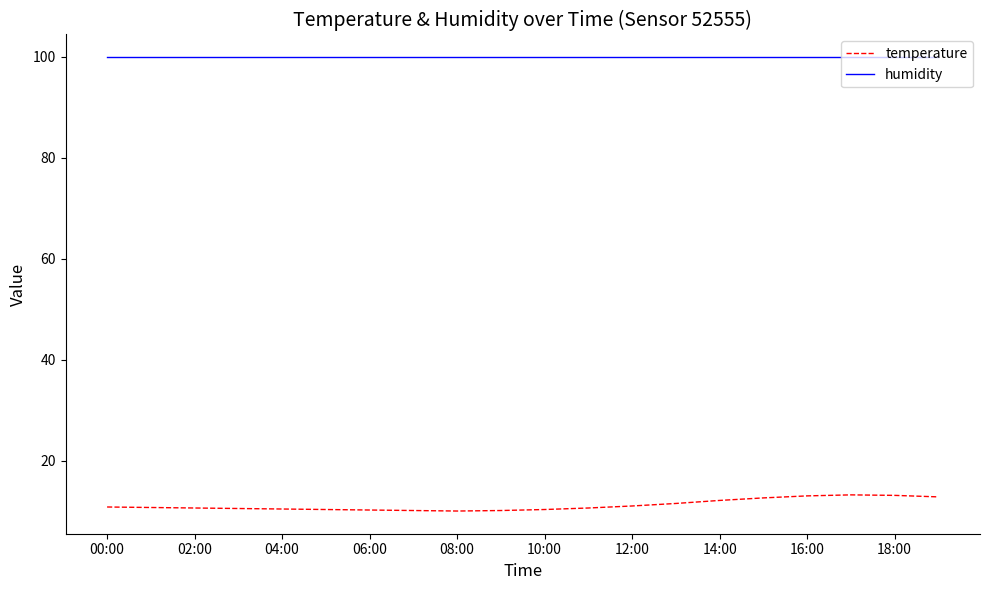

What is the sum of all humidity values?

1998.0